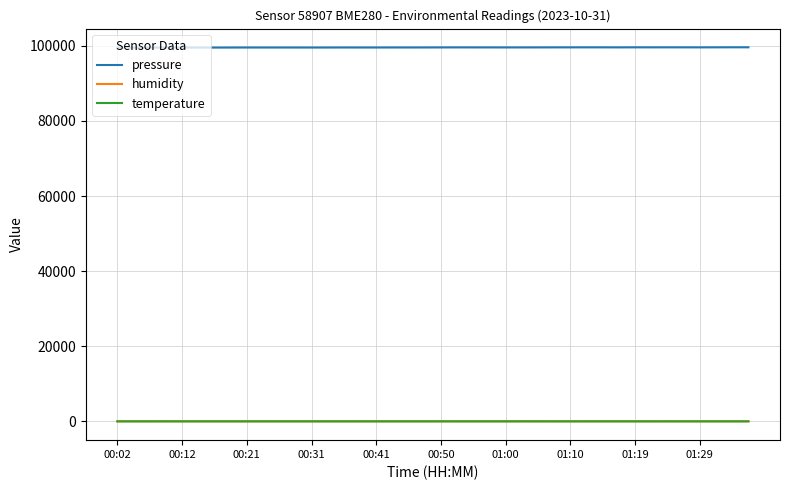

True or false: humidity and pressure intersect in this chart.

False